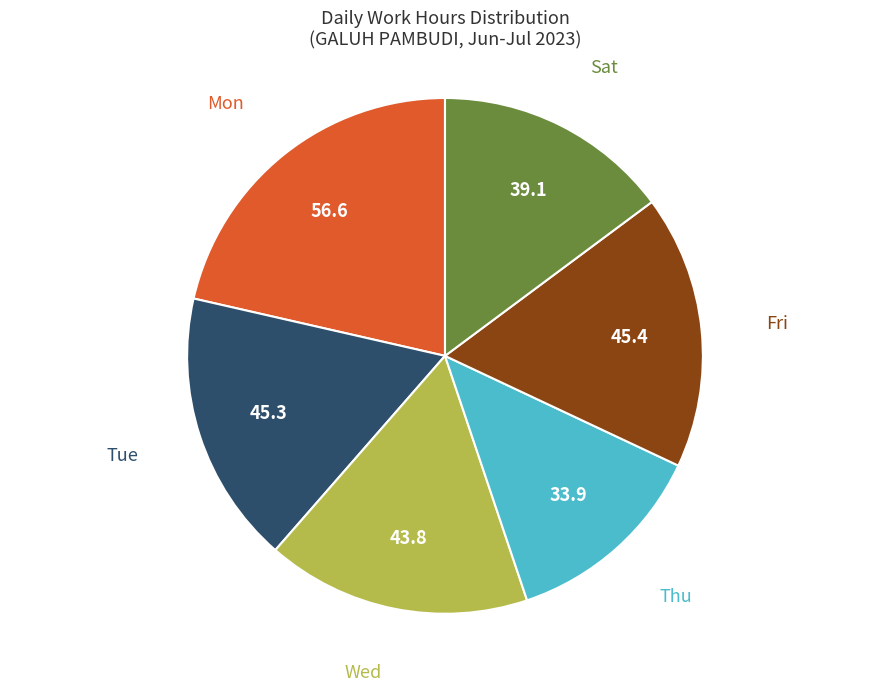

Does any single category account for the majority?

No